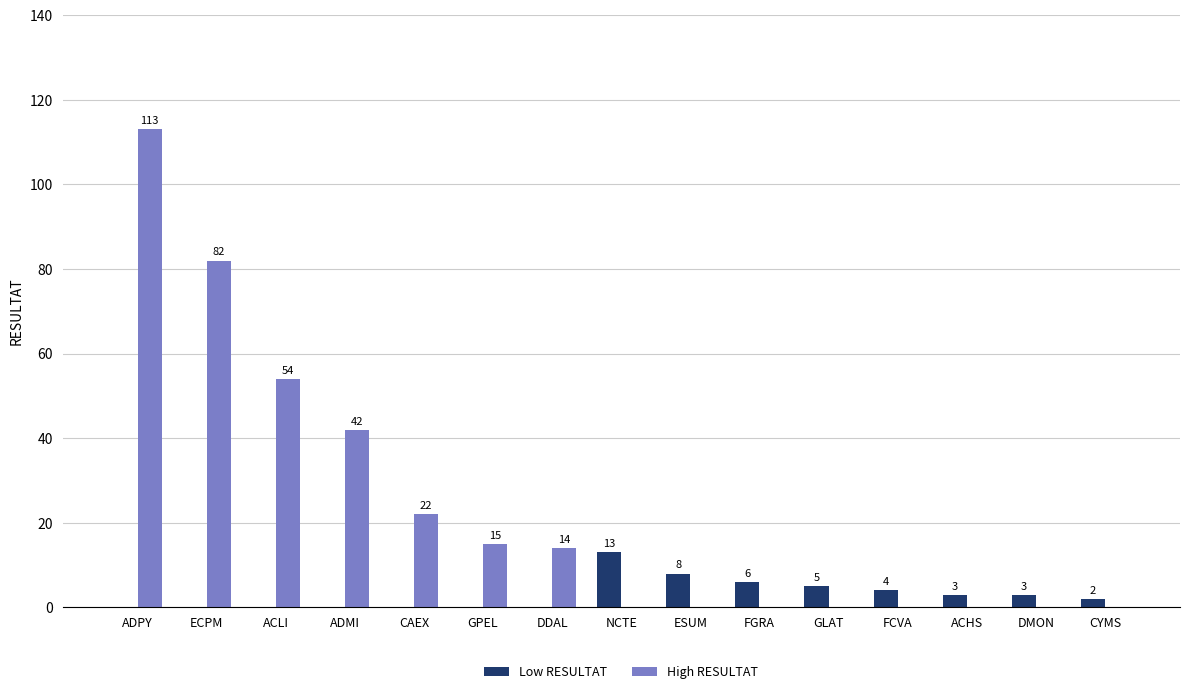

How many positive values does the High RESULTAT series have?

7